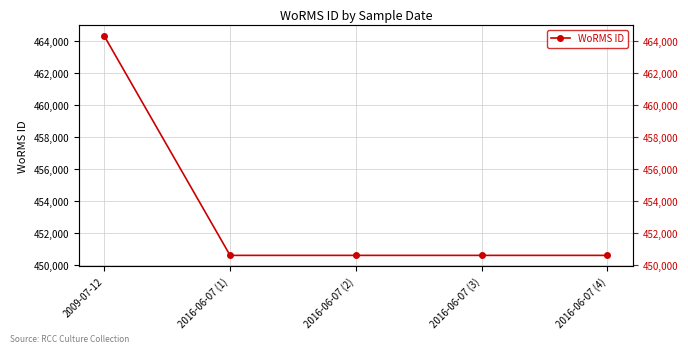

List the labels in order of value, smallest first.

2016-06-07 (1), 2016-06-07 (2), 2016-06-07 (3), 2016-06-07 (4), 2009-07-12